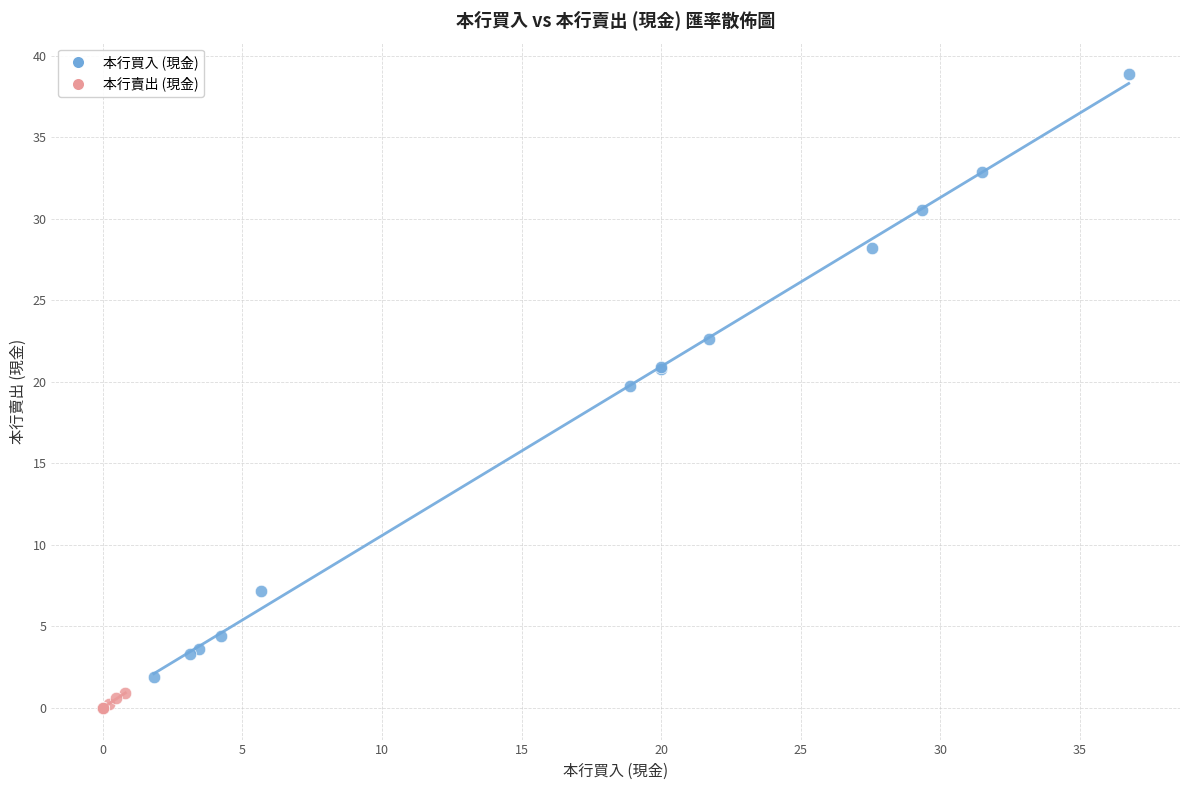

Which series has the widest spread of Y values?

本行買入 (現金)